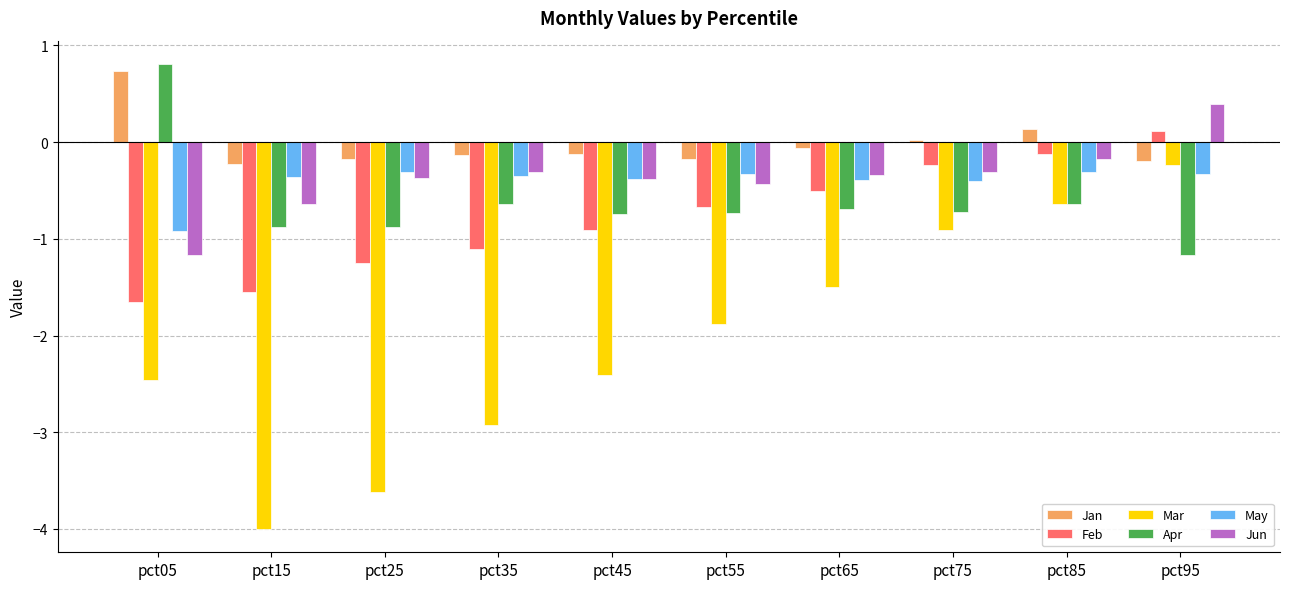

True or false: Mar has a value of -3.8 at pct05.

False